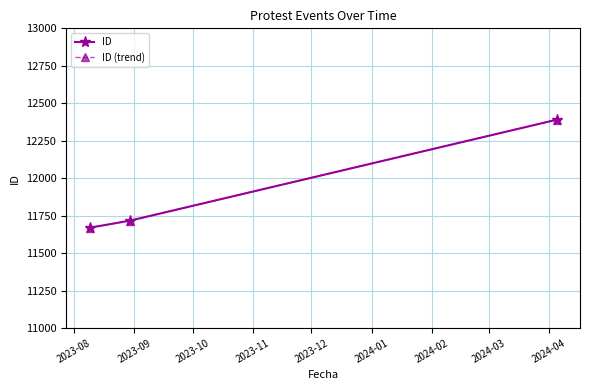

Does the chart have visible grid lines?

Yes